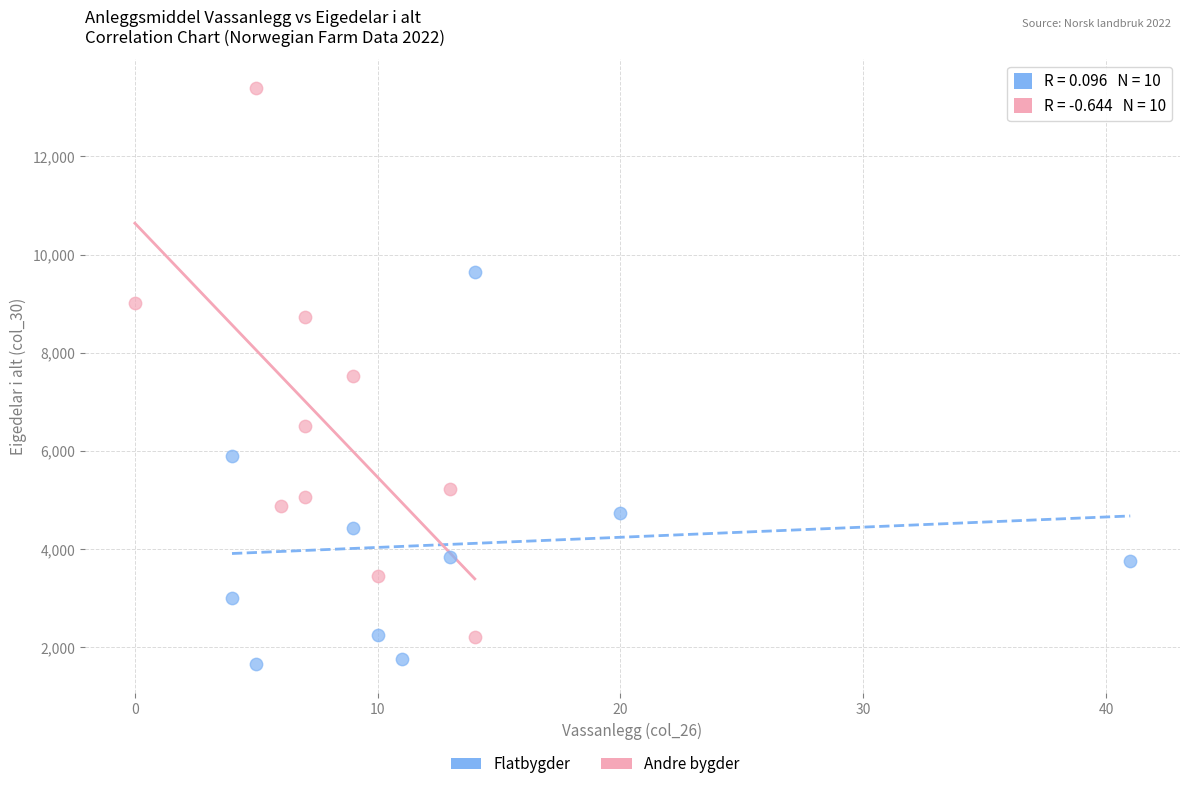

Which series contains the highest Y value?

Andre bygder